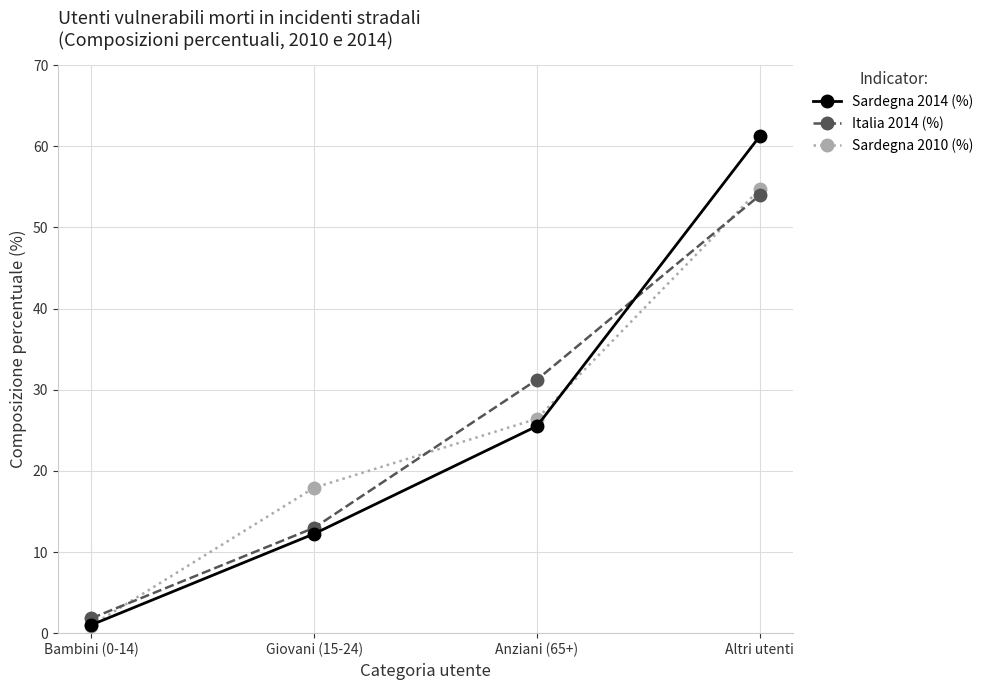

Where do Italia 2014 (%) and Sardegna 2014 (%) first cross each other?

Anziani (65+) and Altri utenti